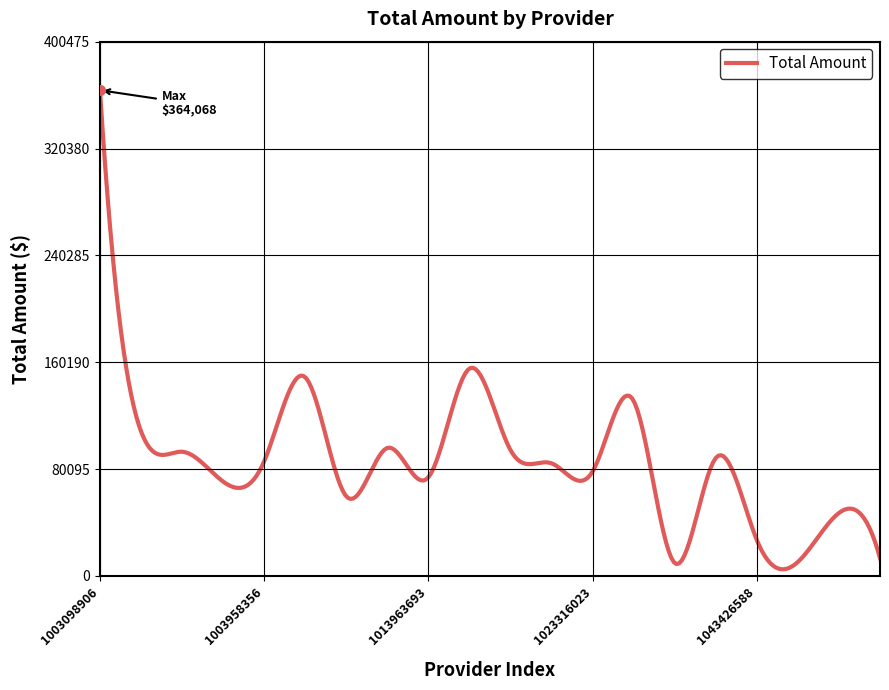

What is the difference between the maximum and minimum values?

359080.1